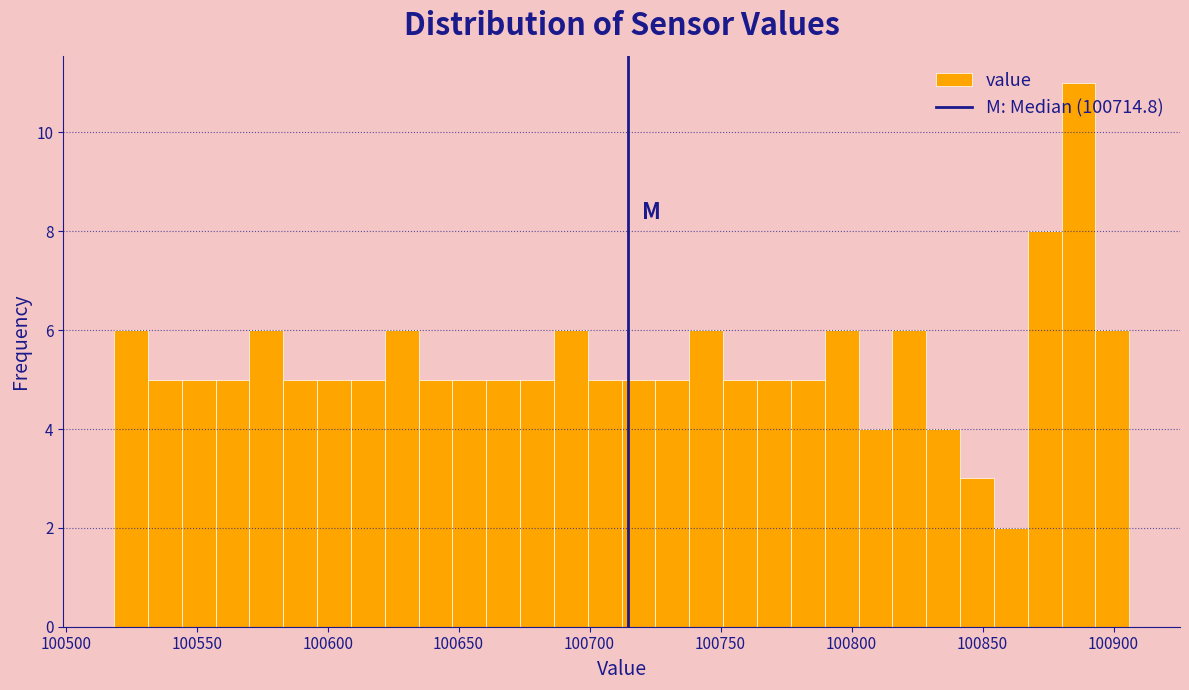

Read against the x-axis, roughly where is the centre of the tallest bar?

100885